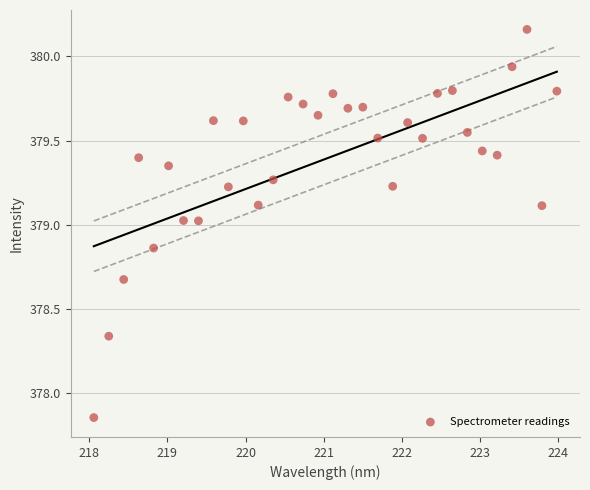

What is the range of X values (max minus min)?

5.9